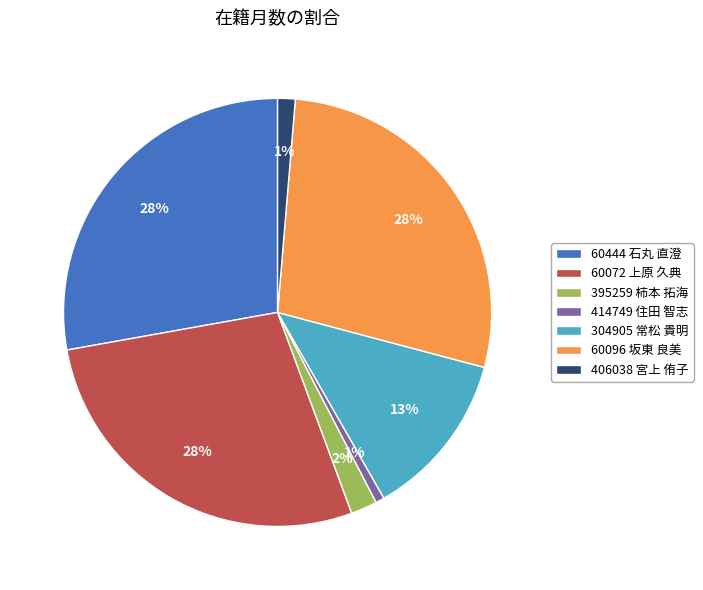

How many slices are in this pie chart?

7